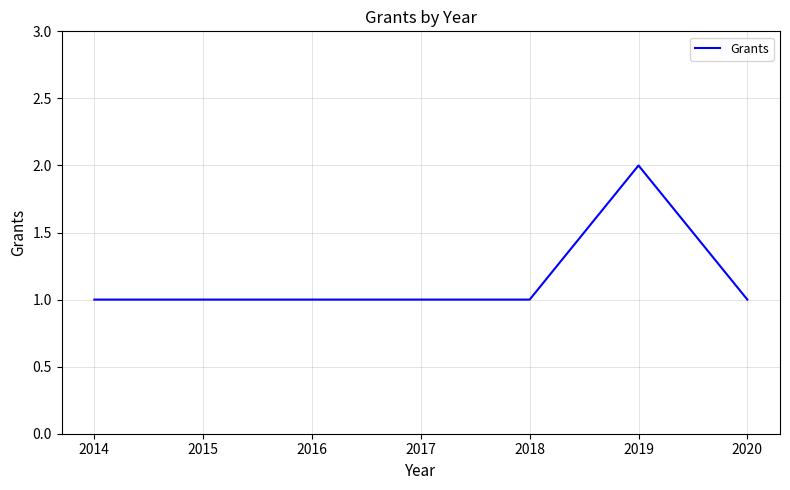

Count the number of categories in the chart.

7